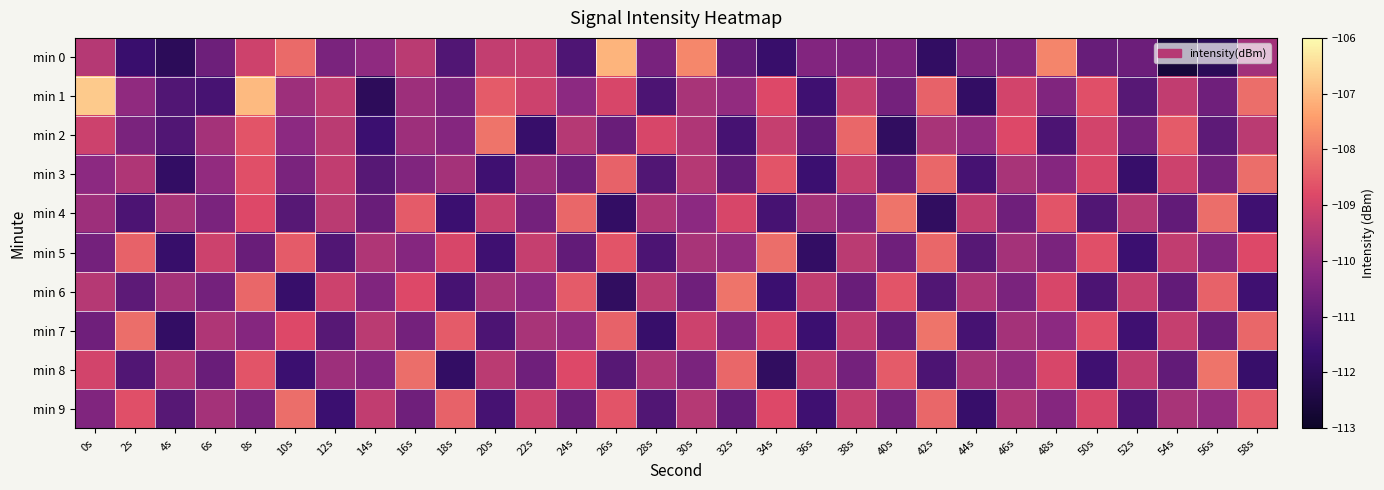

Reading right to left, transcribe all the data shown in this chart.

min 0: 58s=-109.8	56s=-112.1	54s=-112.6	52s=-110.7	50s=-110.8	48s=-107.8	46s=-110.4	44s=-110.5	42s=-111.8	40s=-110.4	38s=-110.4	36s=-110.4	34s=-111.7	32s=-110.9	30s=-107.8	28s=-110.5	26s=-107.1	24s=-111.3	22s=-109.2	20s=-109.3	18s=-111.2	16s=-109.4	14s=-110.1	12s=-110.5	10s=-108.2	8s=-109.1	6s=-110.7	4s=-112.0	2s=-111.6	0s=-109.5
min 1: 58s=-108.2	56s=-110.7	54s=-109.3	52s=-111.1	50s=-108.7	48s=-110.4	46s=-109.0	44s=-111.8	42s=-108.4	40s=-110.6	38s=-109.2	36s=-111.5	34s=-108.8	32s=-110.1	30s=-109.7	28s=-111.3	26s=-108.9	24s=-110.2	22s=-109.1	20s=-108.5	18s=-110.4	16s=-109.9	14s=-112.0	12s=-109.3	10s=-109.9	8s=-107.0	6s=-111.4	4s=-111.2	2s=-110.1	0s=-106.7
min 2: 58s=-109.4	56s=-111.0	54s=-108.5	52s=-110.6	50s=-109.0	48s=-111.3	46s=-108.8	44s=-110.1	42s=-109.7	40s=-111.9	38s=-108.3	36s=-110.9	34s=-109.2	32s=-111.4	30s=-109.6	28s=-108.9	26s=-110.8	24s=-109.5	22s=-111.7	20s=-108.1	18s=-110.3	16s=-109.9	14s=-111.6	12s=-109.4	10s=-110.2	8s=-108.6	6s=-109.8	4s=-111.2	2s=-110.5	0s=-109.1
min 3: 58s=-108.2	56s=-110.6	54s=-109.1	52s=-111.7	50s=-108.9	48s=-110.3	46s=-109.7	44s=-111.4	42s=-108.3	40s=-110.8	38s=-109.2	36s=-111.6	34s=-108.6	32s=-110.9	30s=-109.5	28s=-111.2	26s=-108.4	24s=-110.7	22s=-109.9	20s=-111.5	18s=-109.8	16s=-110.4	14s=-111.1	12s=-109.3	10s=-110.5	8s=-108.7	6s=-110.1	4s=-111.8	2s=-109.6	0s=-110.2
min 4: 58s=-111.5	56s=-108.2	54s=-110.9	52s=-109.5	50s=-111.2	48s=-108.6	46s=-110.7	44s=-109.3	42s=-111.9	40s=-108.1	38s=-110.4	36s=-109.8	34s=-111.4	32s=-108.9	30s=-110.2	28s=-109.6	26s=-111.8	24s=-108.3	22s=-110.6	20s=-109.2	18s=-111.6	16s=-108.5	14s=-110.8	12s=-109.4	10s=-111.1	8s=-108.8	6s=-110.5	4s=-109.7	2s=-111.3	0s=-109.9
min 5: 58s=-108.8	56s=-110.4	54s=-109.3	52s=-111.6	50s=-108.7	48s=-110.5	46s=-109.8	44s=-111.1	42s=-108.3	40s=-110.7	38s=-109.4	36s=-111.8	34s=-108.2	32s=-110.1	30s=-109.7	28s=-111.3	26s=-108.6	24s=-110.9	22s=-109.2	20s=-111.5	18s=-108.9	16s=-110.3	14s=-109.6	12s=-111.2	10s=-108.5	8s=-110.8	6s=-109.1	4s=-111.7	2s=-108.4	0s=-110.6
min 6: 58s=-111.5	56s=-108.4	54s=-110.9	52s=-109.2	50s=-111.3	48s=-108.9	46s=-110.5	44s=-109.6	42s=-111.2	40s=-108.6	38s=-110.8	36s=-109.3	34s=-111.6	32s=-108.1	30s=-110.7	28s=-109.4	26s=-111.9	24s=-108.5	22s=-110.2	20s=-109.7	18s=-111.4	16s=-108.8	14s=-110.4	12s=-109.1	10s=-111.7	8s=-108.3	6s=-110.6	4s=-109.8	2s=-111.0	0s=-109.5
min 7: 58s=-108.3	56s=-110.8	54s=-109.2	52s=-111.5	50s=-108.7	48s=-110.2	46s=-109.8	44s=-111.4	42s=-108.1	40s=-110.9	38s=-109.3	36s=-111.6	34s=-108.9	32s=-110.4	30s=-109.1	28s=-111.7	26s=-108.4	24s=-110.1	22s=-109.7	20s=-111.3	18s=-108.5	16s=-110.6	14s=-109.4	12s=-111.1	10s=-108.8	8s=-110.3	6s=-109.6	4s=-111.8	2s=-108.2	0s=-110.7
min 8: 58s=-111.7	56s=-108.1	54s=-110.9	52s=-109.3	50s=-111.5	48s=-108.9	46s=-110.1	44s=-109.7	42s=-111.3	40s=-108.5	38s=-110.6	36s=-109.2	34s=-111.9	32s=-108.3	30s=-110.5	28s=-109.6	26s=-111.1	24s=-108.8	22s=-110.7	20s=-109.4	18s=-111.8	16s=-108.2	14s=-110.3	12s=-109.9	10s=-111.6	8s=-108.6	6s=-110.8	4s=-109.5	2s=-111.2	0s=-109.0
min 9: 58s=-108.5	56s=-110.1	54s=-109.7	52s=-111.3	50s=-108.9	48s=-110.3	46s=-109.6	44s=-111.7	42s=-108.3	40s=-110.6	38s=-109.2	36s=-111.5	34s=-108.8	32s=-110.9	30s=-109.5	28s=-111.2	26s=-108.6	24s=-110.8	22s=-109.1	20s=-111.4	18s=-108.4	16s=-110.7	14s=-109.3	12s=-111.6	10s=-108.2	8s=-110.5	6s=-109.8	4s=-111.1	2s=-108.7	0s=-110.4